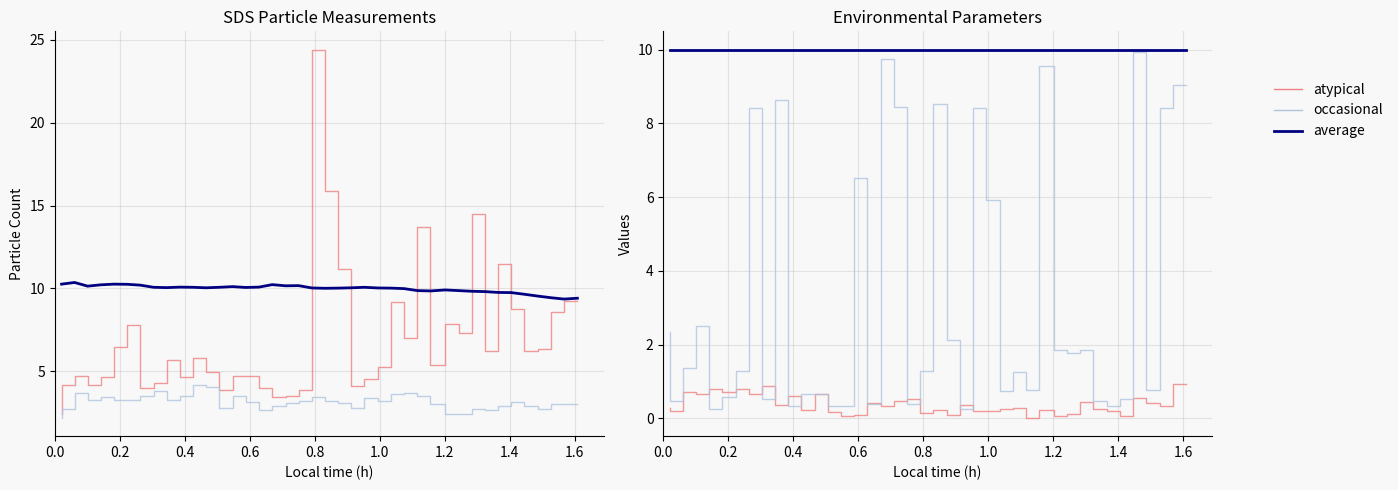

Reading right to left, transcribe all the data shown in this chart.

SDS_P1: 9.2	8.6	6.3	6.2	8.8	11.4	6.2	14.5	7.3	7.9	5.4	13.7	7.0	9.2	5.3	4.5	4.1	11.2	15.9	24.4	3.9	3.5	3.5	4.0	4.7	4.7	3.9	5.0	5.8	4.6	5.7	4.3	4.0	7.8	6.5	4.7	4.2	4.7	4.2	2.4
SDS_P2: 3.0	3.0	2.8	2.9	3.1	2.9	2.6	2.7	2.5	2.4	3.0	3.5	3.7	3.6	3.2	3.4	2.8	3.1	3.2	3.5	3.2	3.1	2.9	2.7	3.1	3.5	2.8	4.0	4.2	3.5	3.3	3.8	3.5	3.3	3.3	3.4	3.3	3.7	2.7	2.2
BME280_temperature: 9.4	9.4	9.4	9.5	9.7	9.8	9.8	9.8	9.8	9.9	9.9	9.8	9.9	10.0	10.0	10.0	10.1	10.0	10.0	10.0	10.0	10.2	10.2	10.2	10.1	10.1	10.1	10.1	10.0	10.1	10.1	10.1	10.1	10.2	10.2	10.3	10.2	10.1	10.4	10.3
BME280_pressure (norm): 0.9	0.3	0.4	0.6	0.1	0.2	0.3	0.5	0.1	0.1	0.2	0.0	0.3	0.2	0.2	0.2	0.4	0.1	0.2	0.2	0.5	0.5	0.3	0.4	0.1	0.1	0.2	0.7	0.2	0.6	0.4	0.9	0.7	0.8	0.7	0.8	0.7	0.7	0.2	0.3
Max_cycle (norm): 9.0	8.4	0.8	9.9	0.5	0.3	0.5	1.9	1.8	1.9	9.6	0.8	1.2	0.8	5.9	8.4	0.3	2.1	8.5	1.3	0.4	8.4	9.8	0.4	6.5	0.3	0.3	0.7	0.7	0.3	8.6	0.5	8.4	1.3	0.6	0.3	2.5	1.4	0.5	2.4
BME280_humidity (scaled): 10.0	10.0	10.0	10.0	10.0	10.0	10.0	10.0	10.0	10.0	10.0	10.0	10.0	10.0	10.0	10.0	10.0	10.0	10.0	10.0	10.0	10.0	10.0	10.0	10.0	10.0	10.0	10.0	10.0	10.0	10.0	10.0	10.0	10.0	10.0	10.0	10.0	10.0	10.0	10.0